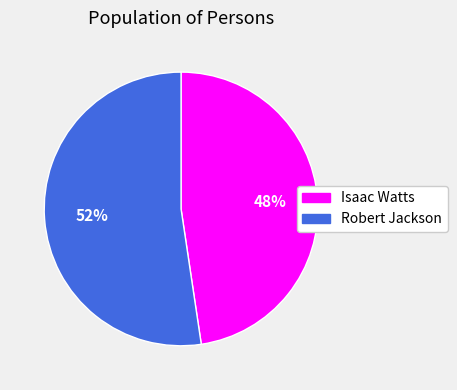

What is the smallest slice in the pie chart?

Isaac Watts